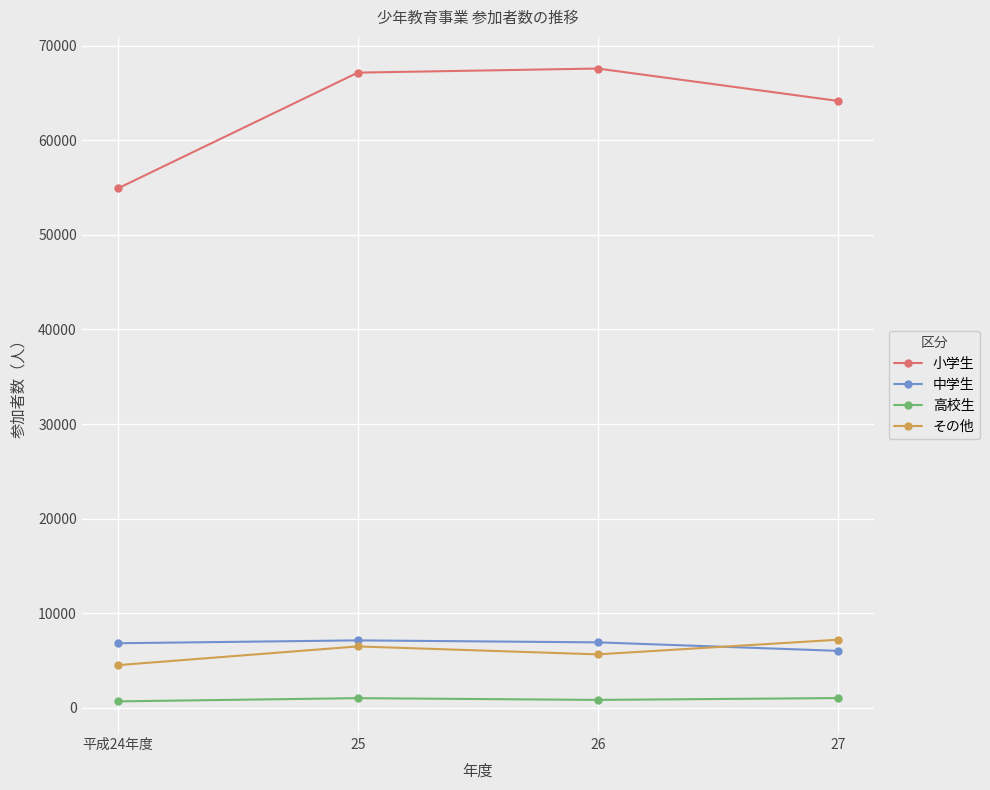

True or false: 高校生 and その他 intersect in this chart.

False